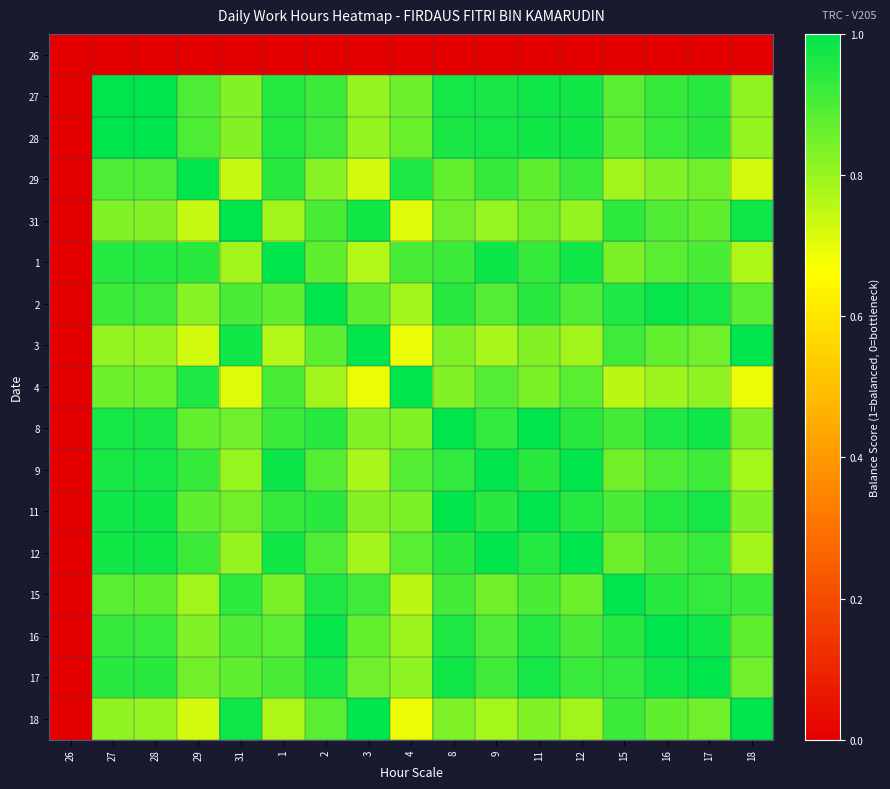

Rank the series at 9 from highest to lowest value.

9, 12, 1, 28, 27, 11, 8, 29, 17, 16, 2, 4, 15, 31, 18, 3, 26